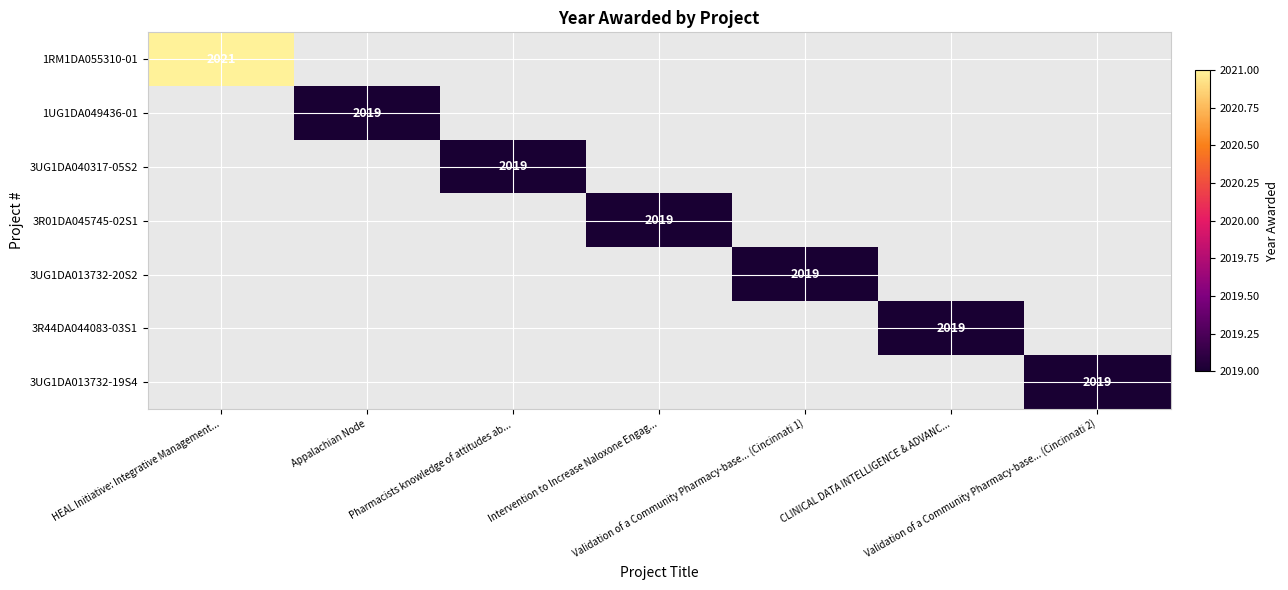

Rank the series at Validation of a Community Pharmacy-base... (Cincinnati 2) from lowest to highest value.

1RM1DA055310-01, 1UG1DA049436-01, 3UG1DA040317-05S2, 3R01DA045745-02S1, 3UG1DA013732-20S2, 3R44DA044083-03S1, 3UG1DA013732-19S4